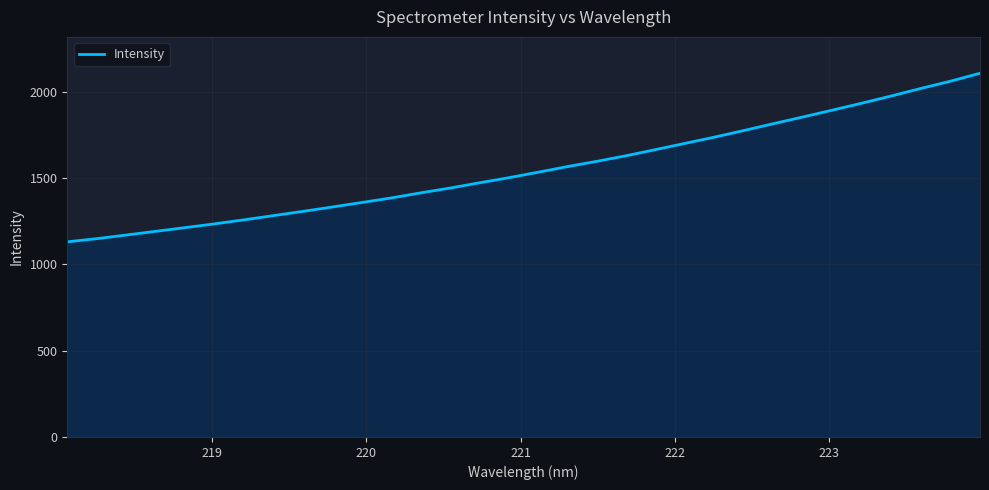

What is the minimum value shown in the chart?

1129.9